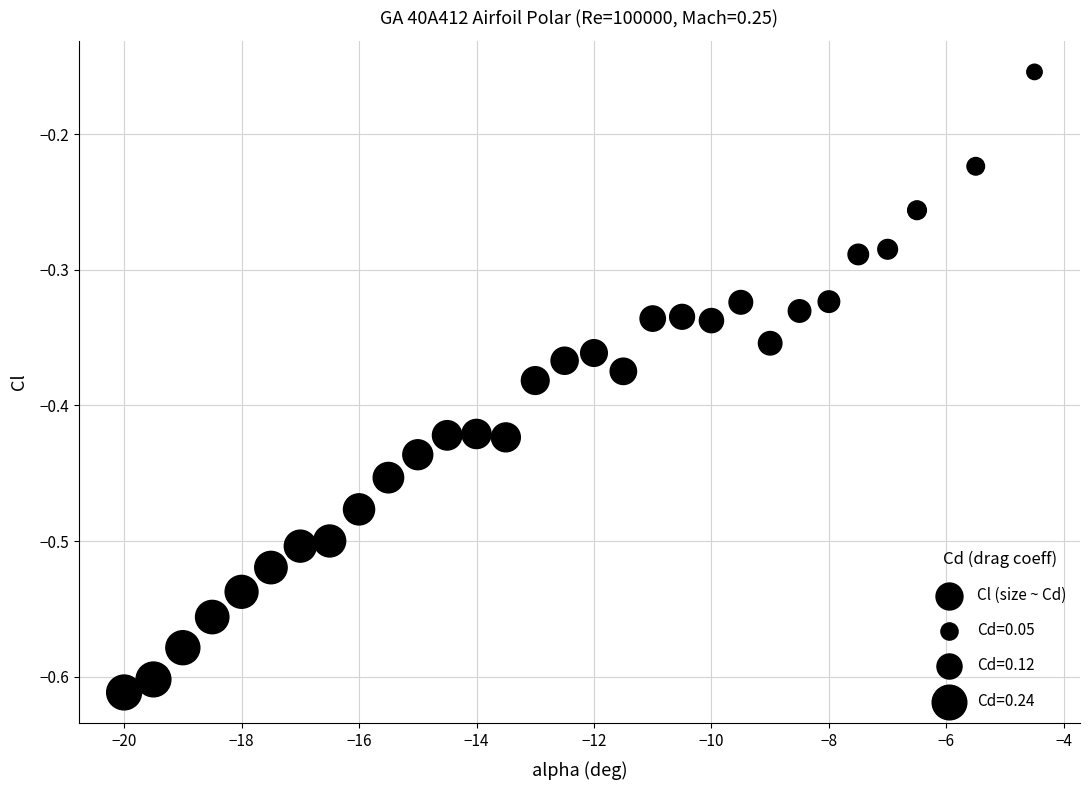

What is the range of X values (max minus min)?

15.5